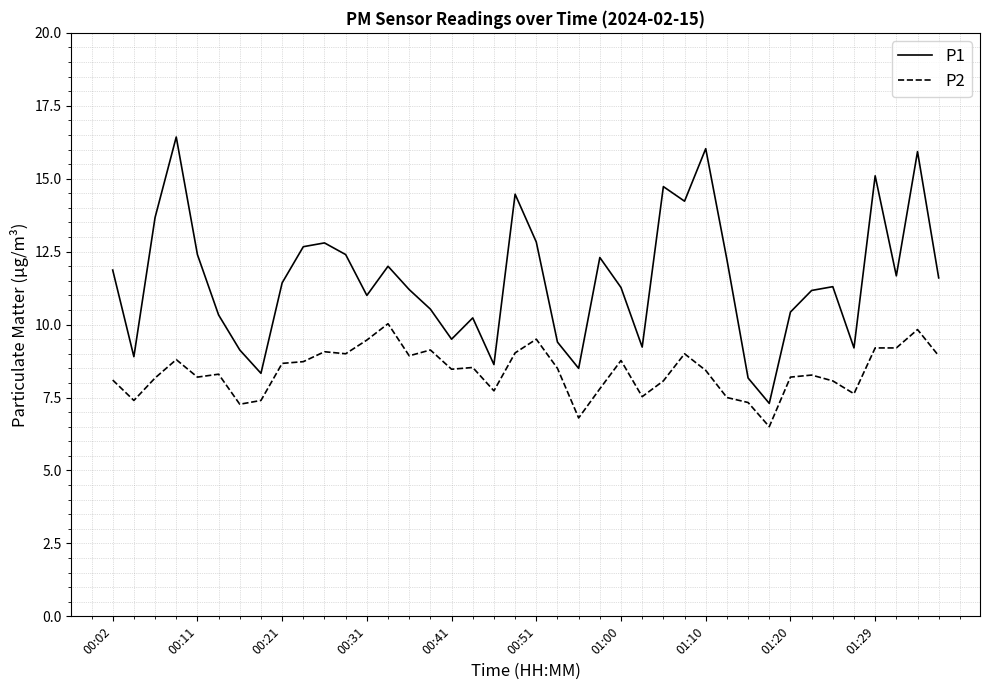

Which series has the largest total across all categories?

P1